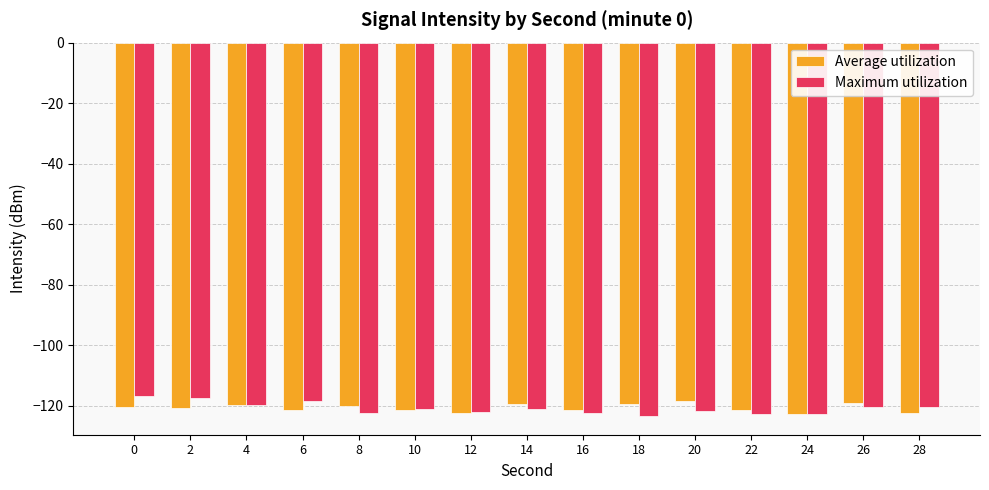

True or false: Maximum utilization has a value of -121.6 at 20.

True